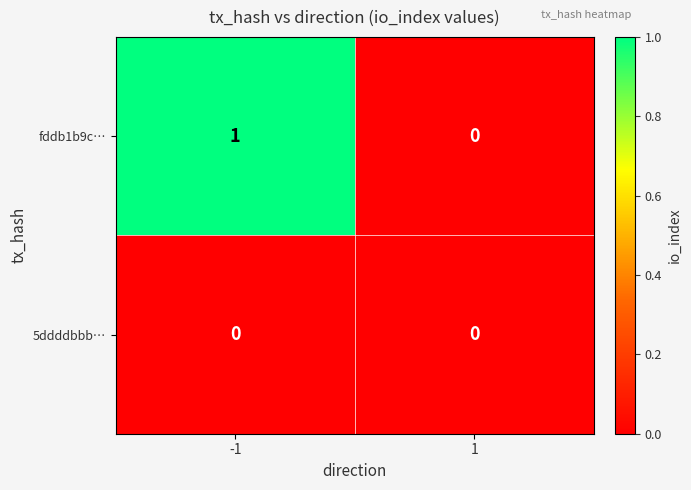

Between -1 and 1, which series saw the biggest shift?

fddb1b9c…